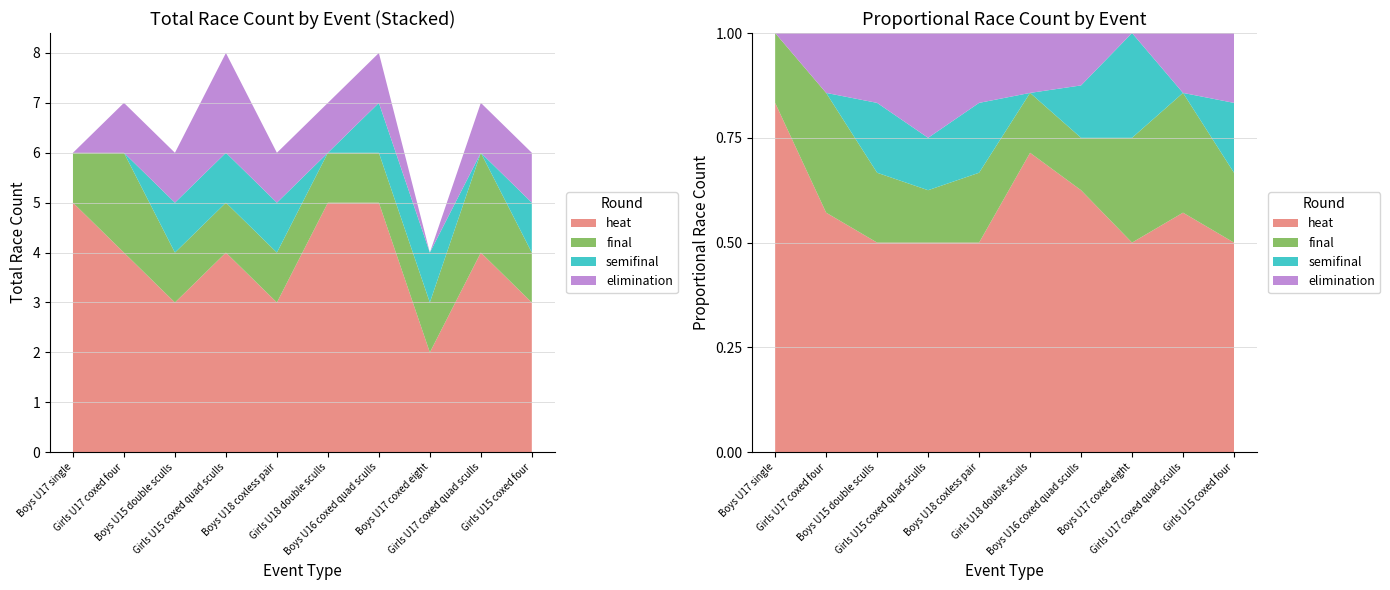

Reading left to right, extract all data points from this chart.

heat: 5	4	3	4	3	5	5	2	4	3
final: 1	2	1	1	1	1	1	1	2	1
semifinal: 0	0	1	1	1	0	1	1	0	1
elimination: 0	1	1	2	1	1	1	0	1	1